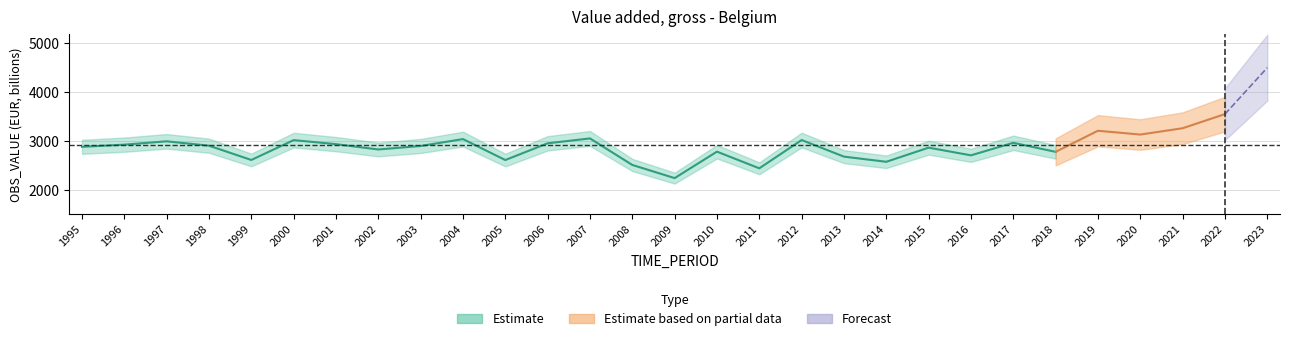

How many points are higher than both their immediate neighbors (excluding endpoints)?

9